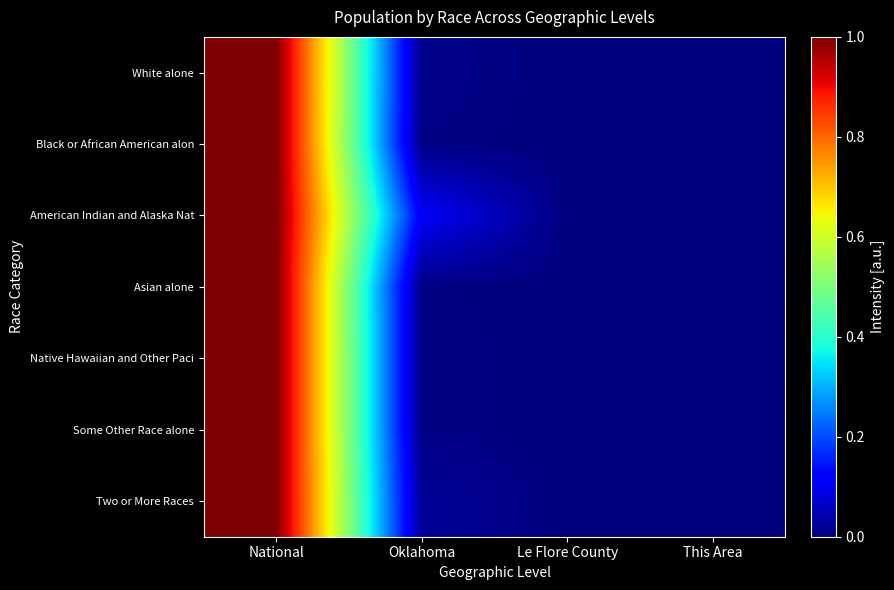

Reading left to right, list all the values displayed in this chart.

White alone: National=1.0	Oklahoma=0.0	Le Flore County=0.0	This Area=0.0
Black or African American alon: National=1.0	Oklahoma=0.0	Le Flore County=0.0	This Area=0.0
American Indian and Alaska Nat: National=1.0	Oklahoma=0.1	Le Flore County=0.0	This Area=0.0
Asian alone: National=1.0	Oklahoma=0.0	Le Flore County=0.0	This Area=0.0
Native Hawaiian and Other Paci: National=1.0	Oklahoma=0.0	Le Flore County=0.0	This Area=0.0
Some Other Race alone: National=1.0	Oklahoma=0.0	Le Flore County=0.0	This Area=0.0
Two or More Races: National=1.0	Oklahoma=0.0	Le Flore County=0.0	This Area=0.0